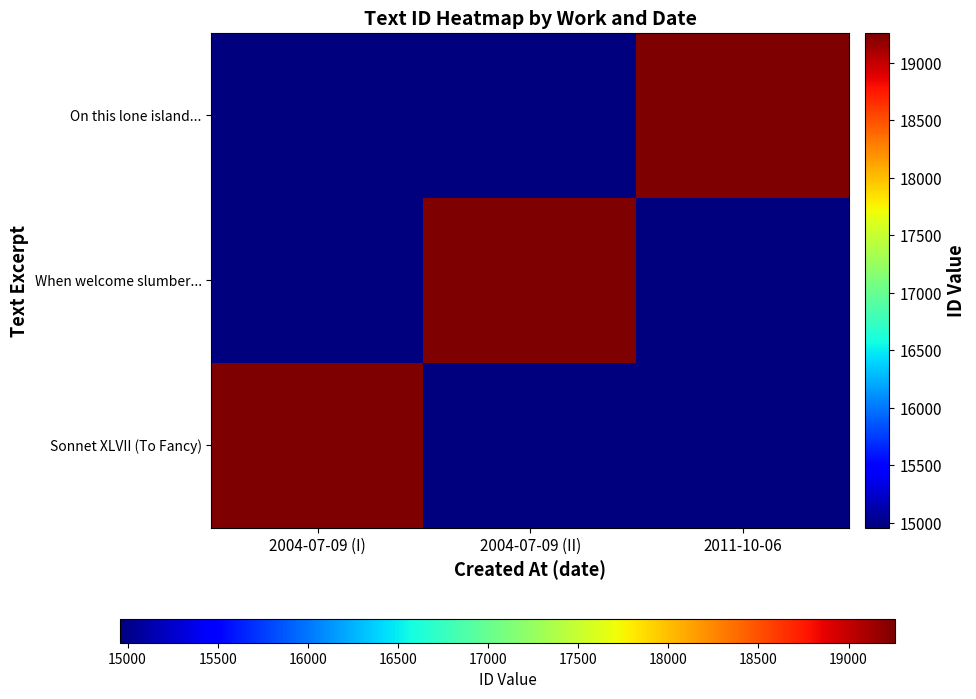

Reading left to right, what are all the values shown in this chart?

On this lone island...: 2004-07-09 (I)=14958	2004-07-09 (II)=14959	2011-10-06=19258
When welcome slumber...: 2004-07-09 (I)=14959	2004-07-09 (II)=19258	2011-10-06=14958
Sonnet XLVII (To Fancy): 2004-07-09 (I)=19258	2004-07-09 (II)=14958	2011-10-06=14959